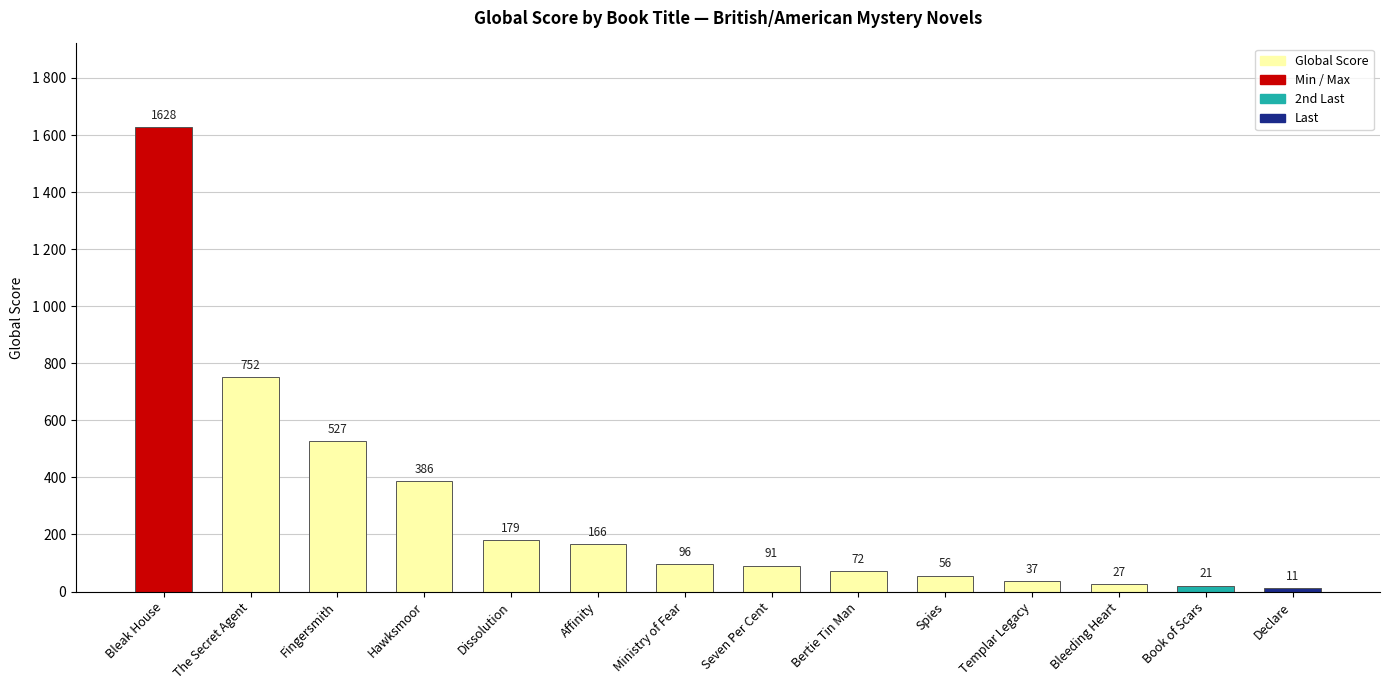

What is the change in value from Hawksmoor to Bertie Tin Man?

-314